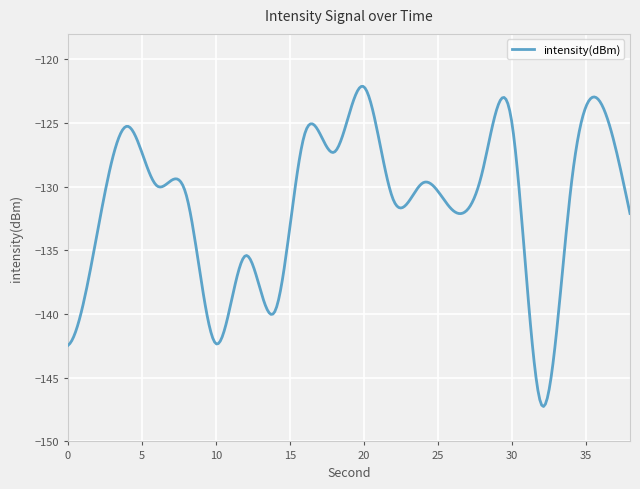

True or false: there are more than 2 points higher than both neighbors.

True